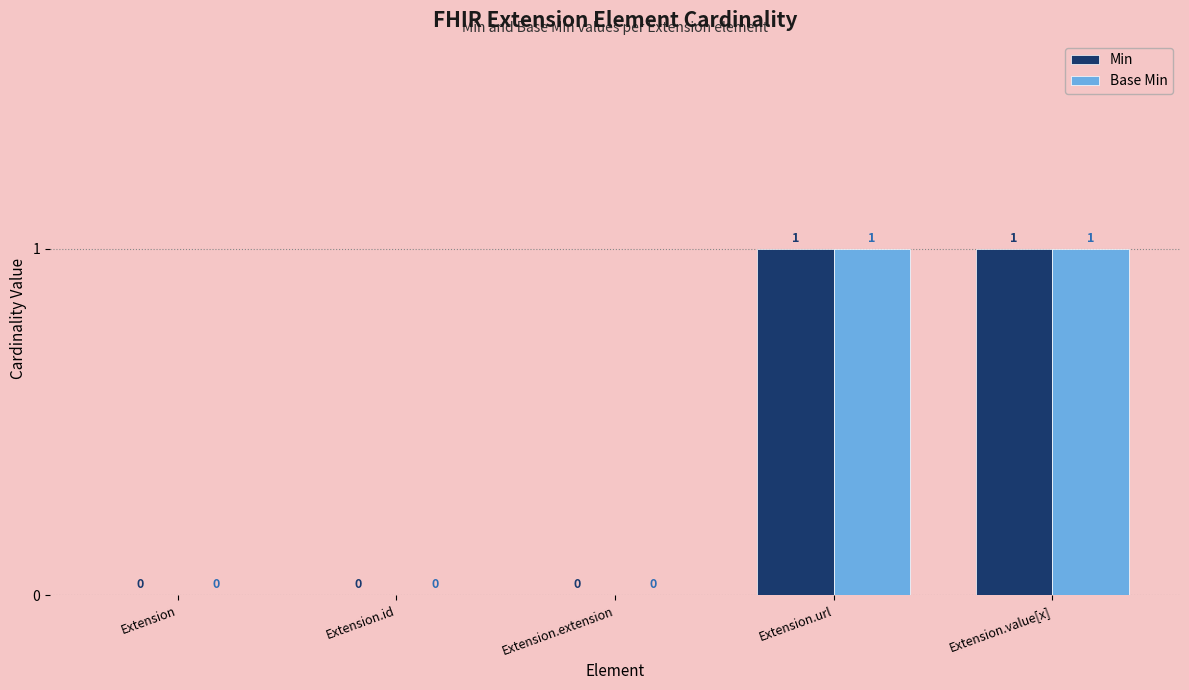

How many distinct data groups are displayed?

2